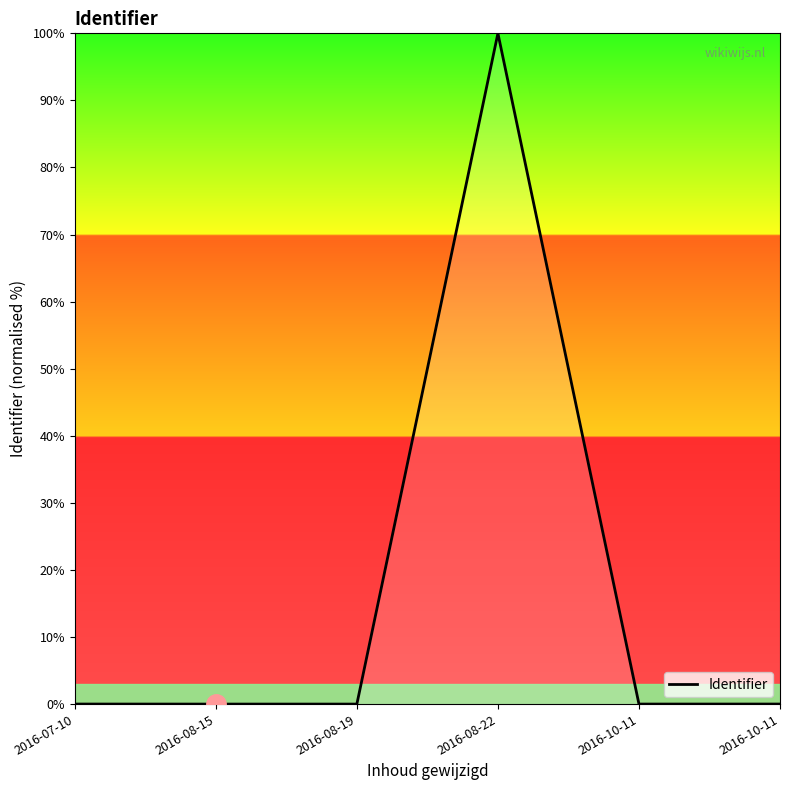

Does the chart display data point markers on the line(s)?

No